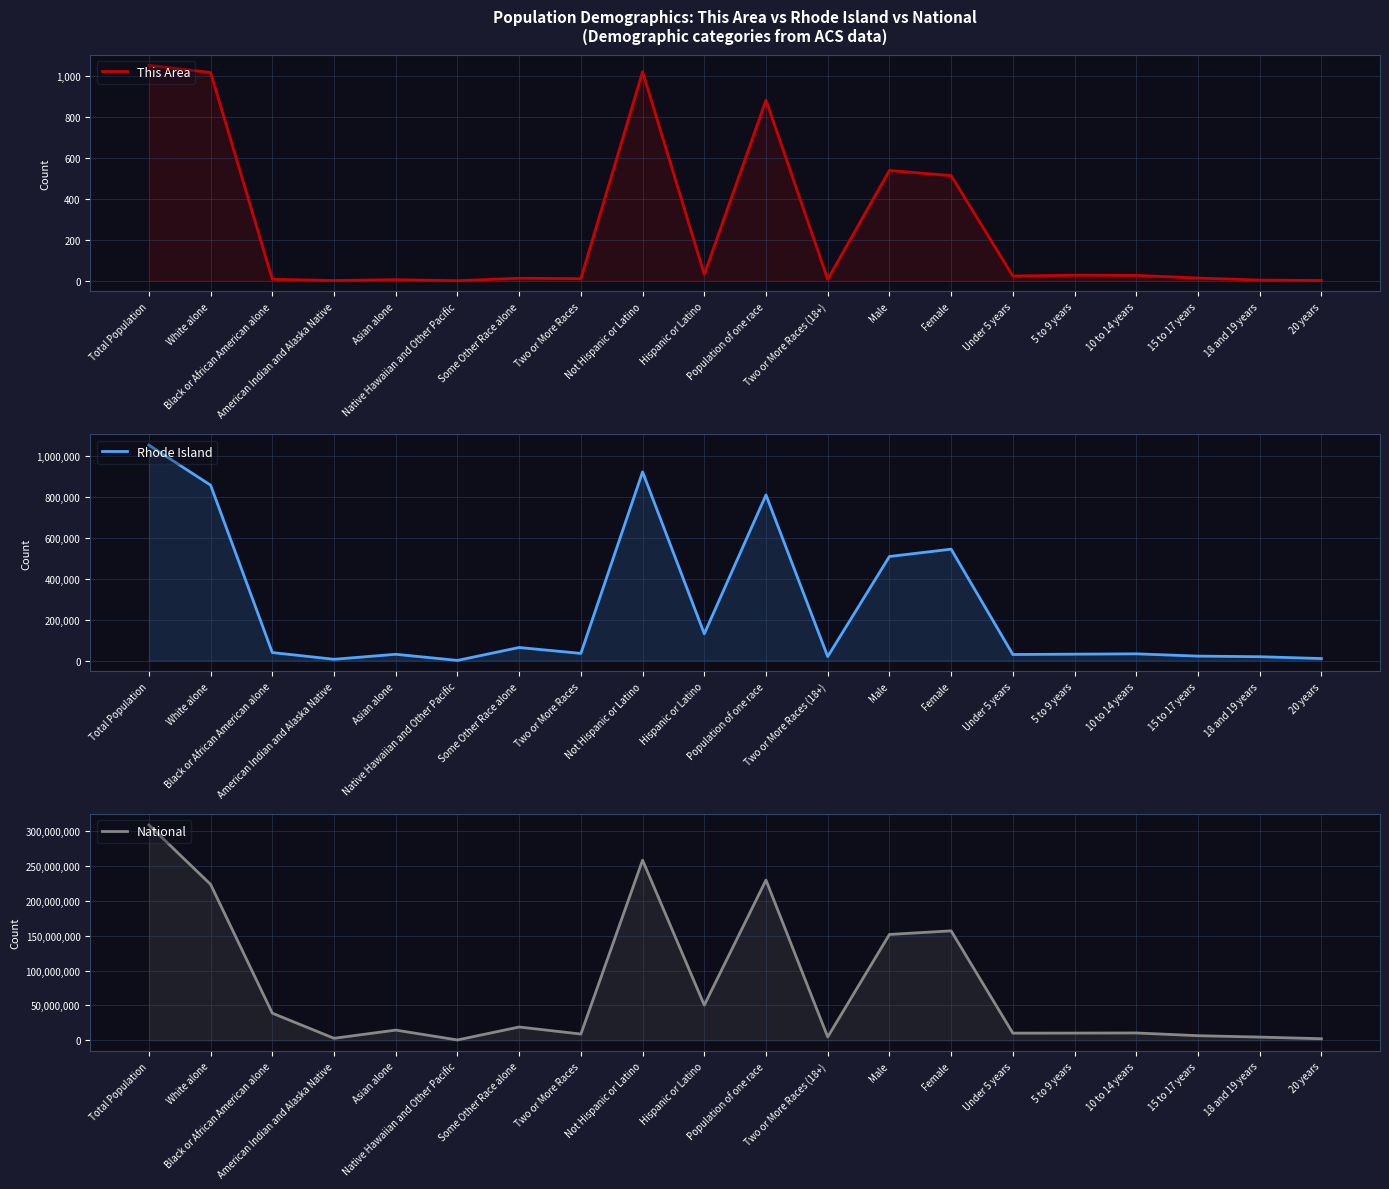

Reading right to left, list all the values displayed in this chart.

This Area: 1	3	13	26	27	23	513	538	7	881	31	1020	10	12	0	5	1	7	1016	1051
Rhode Island: 9645	18601	21556	32673	31051	29396	544167	508400	19358	809253	130655	921912	34787	63653	554	30457	6058	38929	856869	1052567
National: 2308319	4647457	6656209	10579862	10389638	10319427	156964212	151781326	4840677	229723394	50477594	258267944	9009073	19107368	540013	14674252	2932248	38929319	223553265	308745538